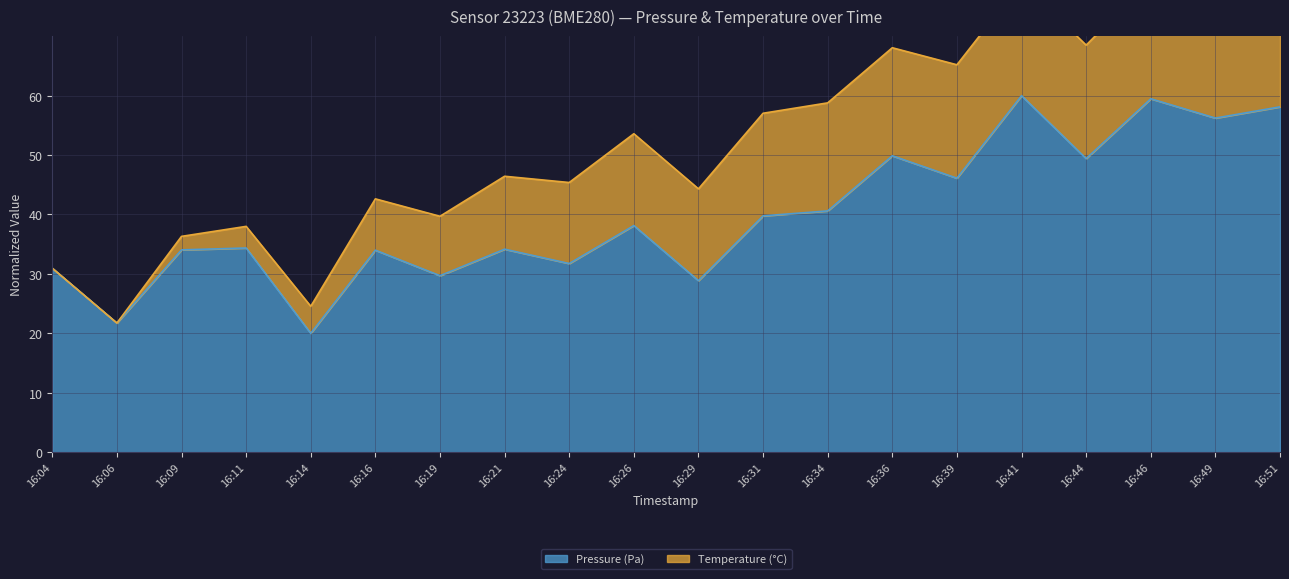

What is the average value?

39.9